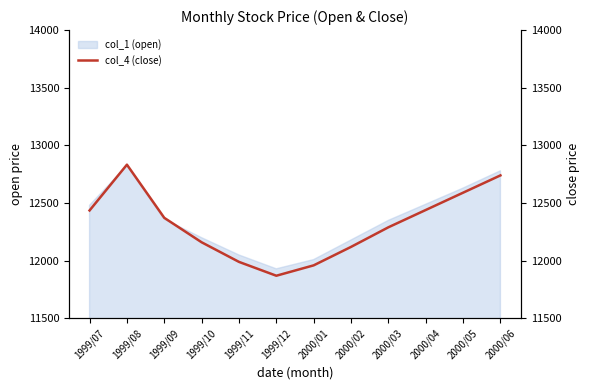

What is the minimum value shown in the chart?

11870